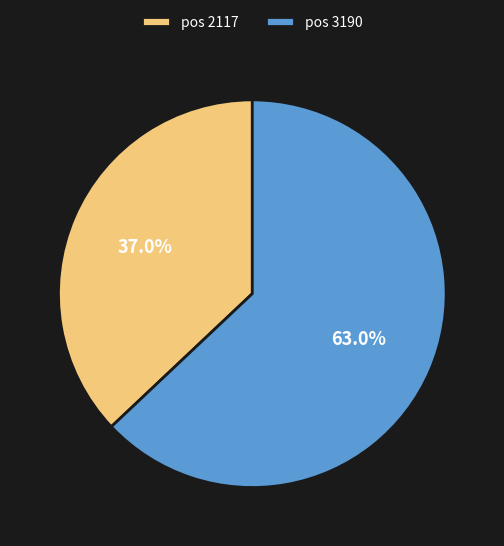

What portion of the pie excludes pos 3190?

37.0%